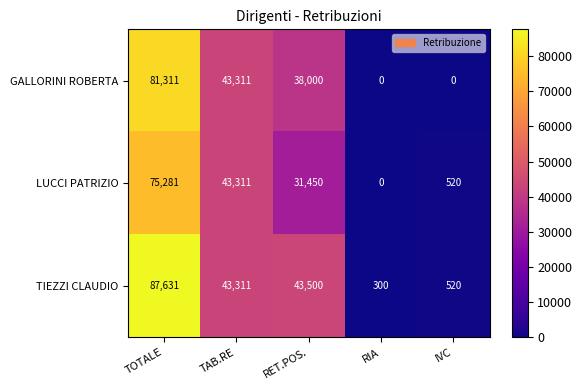

Reading left to right, list all the values displayed in this chart.

GALLORINI ROBERTA: 81311	43311	38000	0	0
LUCCI PATRIZIO: 75281	43311	31450	0	520
TIEZZI CLAUDIO: 87631	43311	43500	300	520